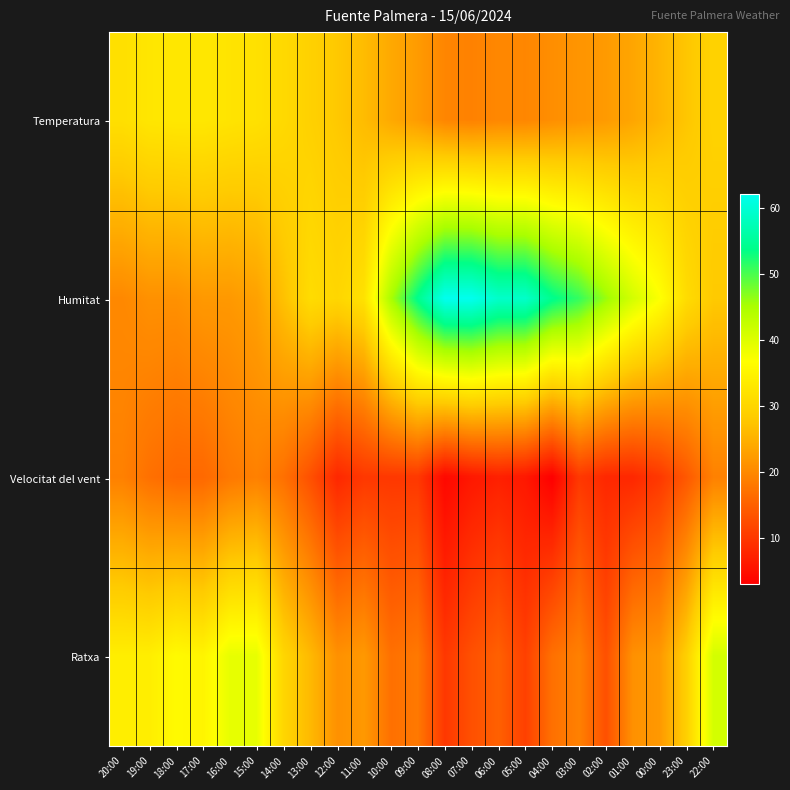

What is the total value across all series at 04:00?

94.7